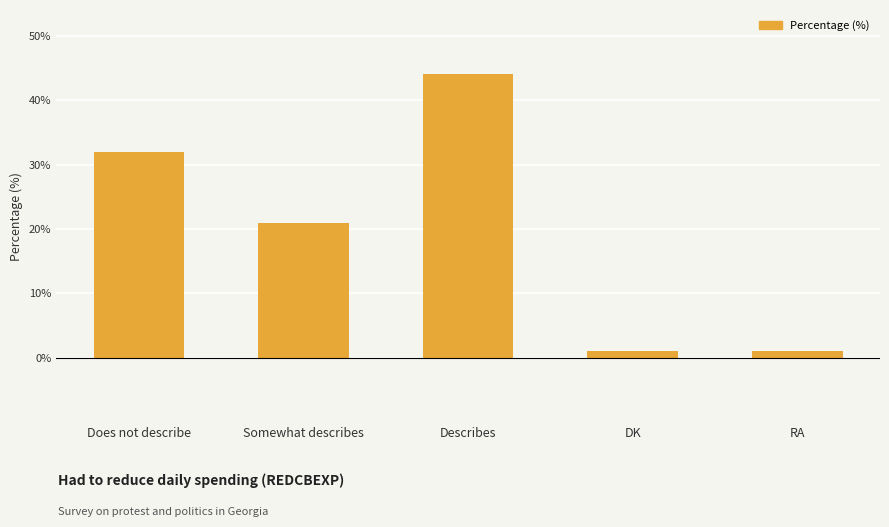

What is the greatest value displayed?

44